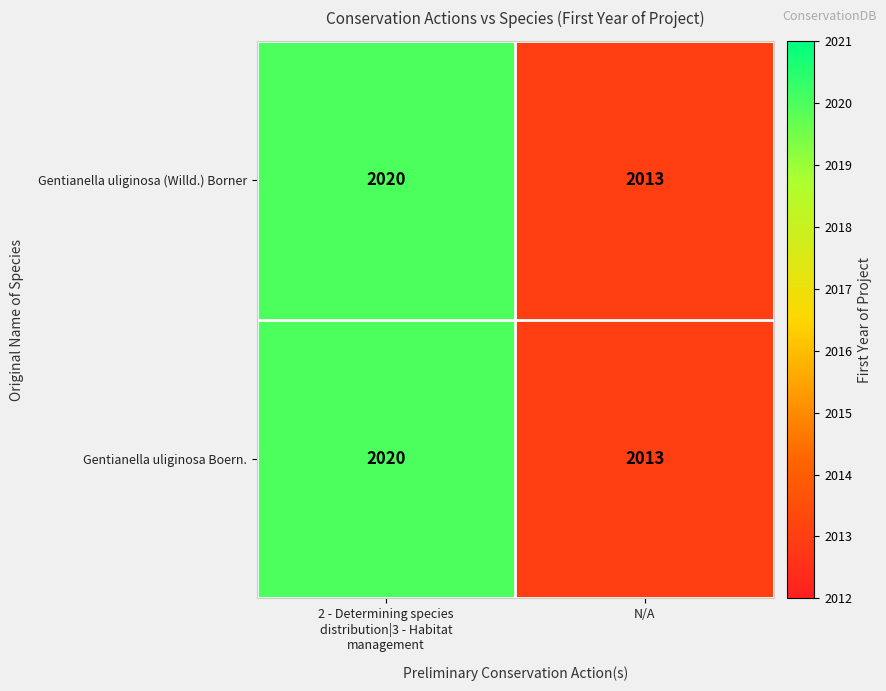

Is it true that Gentianella uliginosa (Willd.) Borner equals 2739 at N/A?

False